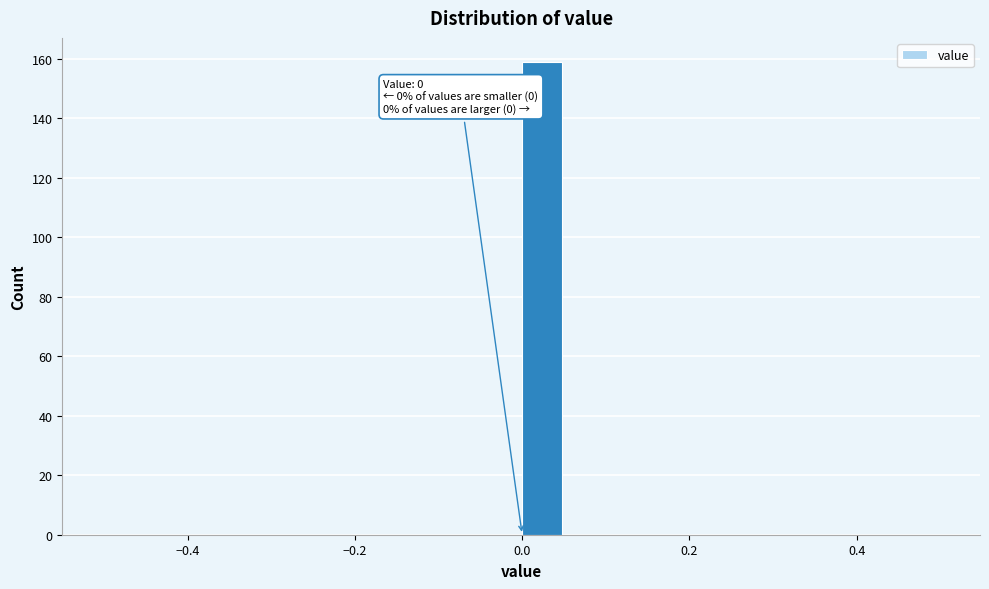

Around what value on the x-axis is the tallest bar? Give the approximate position of its centre, as read against the axis.

0.02